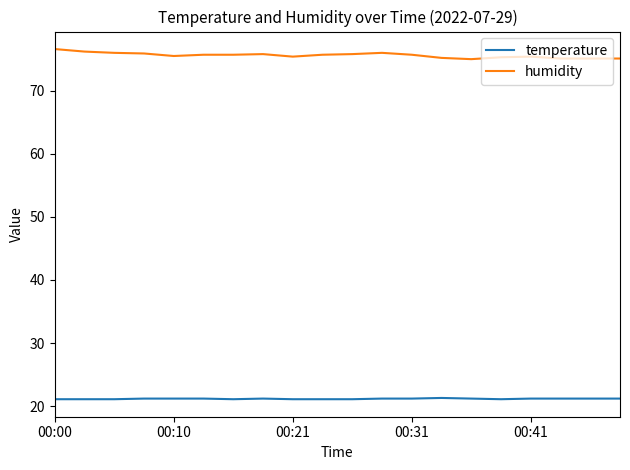

True or false: humidity and temperature cross at least once.

False